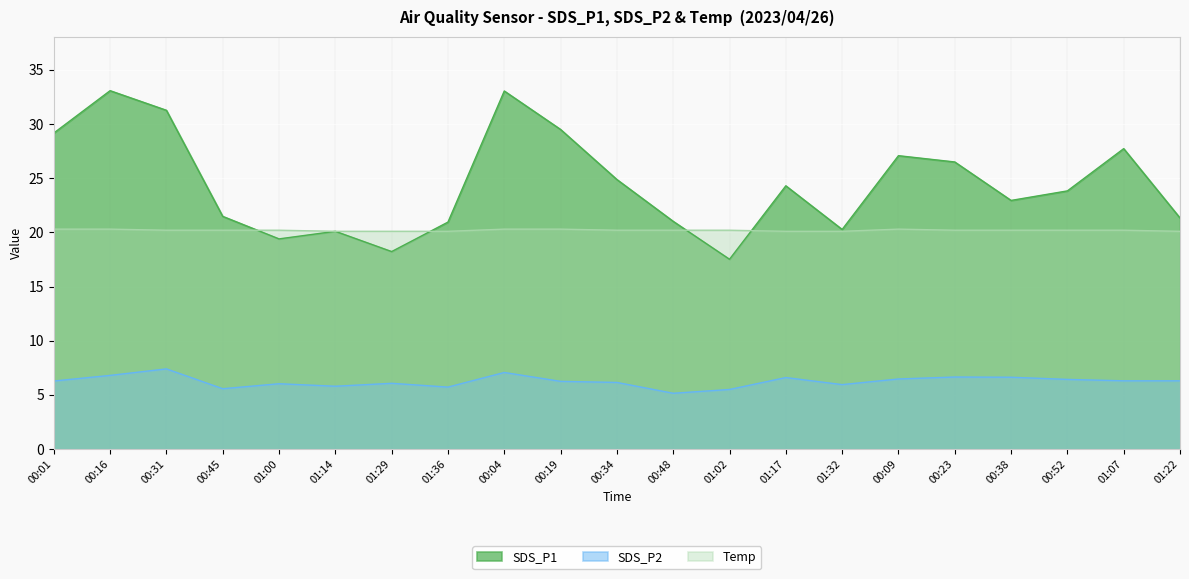

What is the sum of the Temp values at 00:09 and 01:00?

40.5